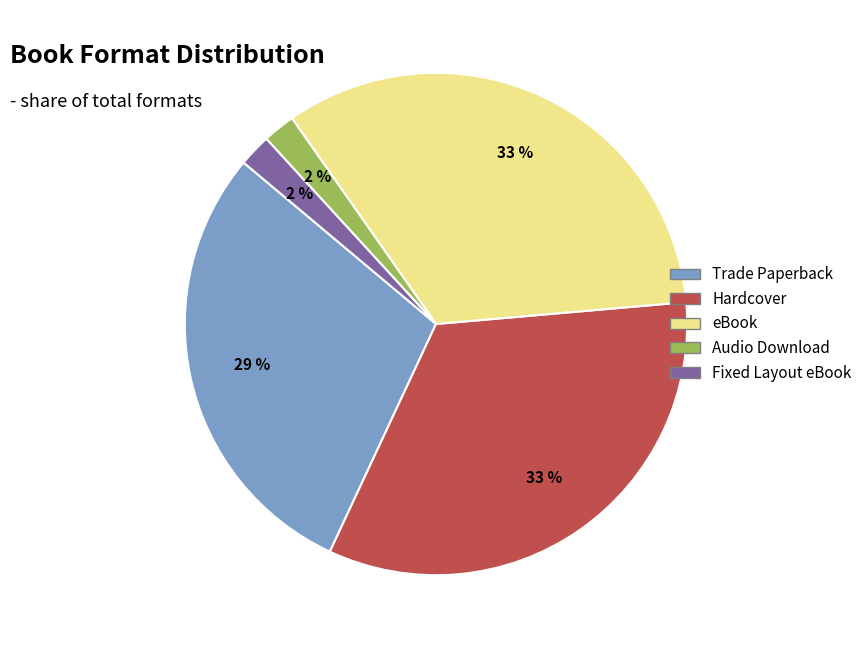

Do Trade Paperback and Fixed Layout eBook together represent more than half of the pie?

No